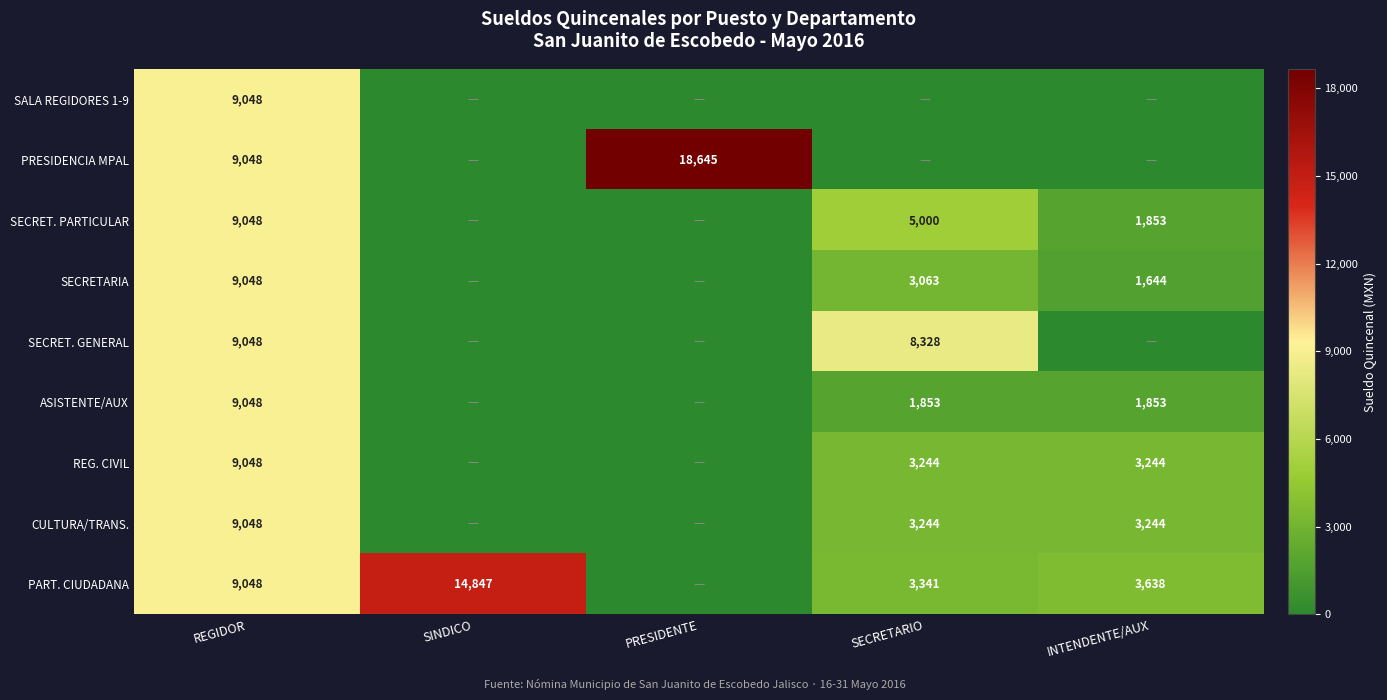

Is it true that SECRETARIA equals 1644 at INTENDENTE/AUX?

True